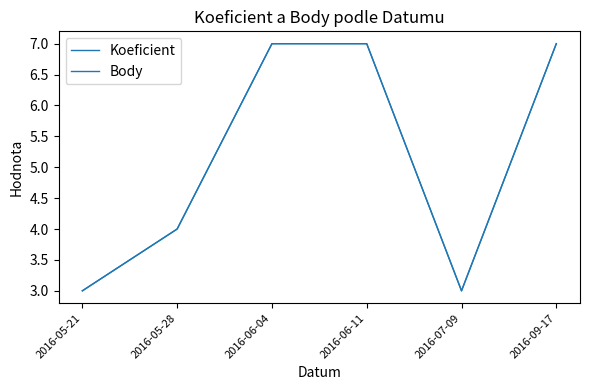

At how many categories does at least one series exceed 4?

3